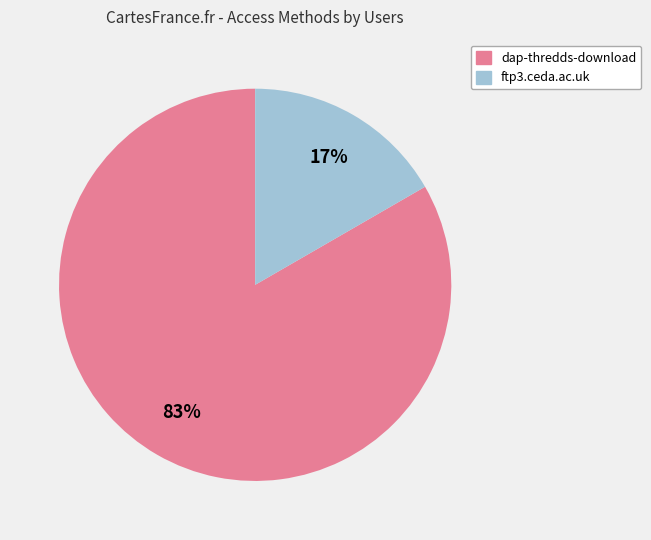

Does dap-thredds-download account for over 50% of the chart?

Yes